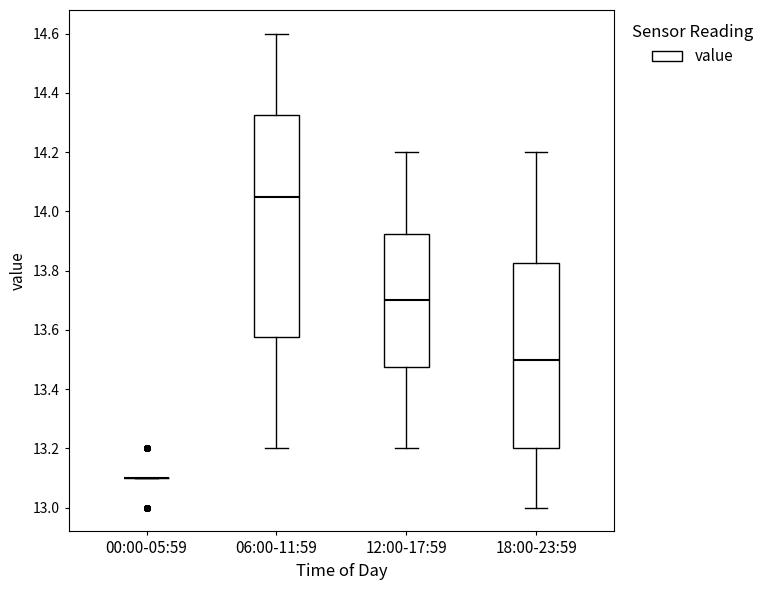

Reading left to right, read every box against the y-axis: the position of its median line, the range the box covers, and the ends of its whiskers. The values are not printed on the chart, so give them approximately, as read against the axis.

00:00-05:59: box collapsed to a line at 13.10, whiskers 13.10 to 13.10
06:00-11:59: median 14.06, box 13.58 to 14.32, whiskers 13.20 to 14.60
12:00-17:59: median 13.70, box 13.48 to 13.92, whiskers 13.20 to 14.20
18:00-23:59: median 13.50, box 13.20 to 13.82, whiskers 13.00 to 14.20